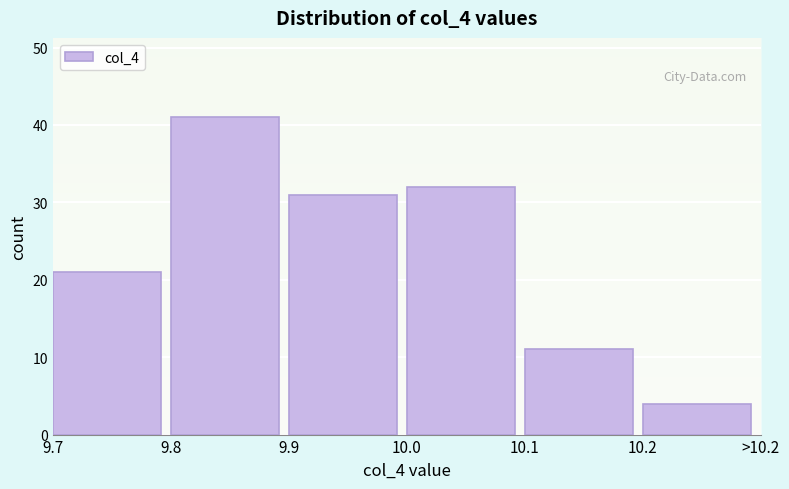

Reading left to right, transcribe all the data shown in this chart.

9.7=21	9.8=41	9.9=31	10.0=32	10.1=11	10.2=4